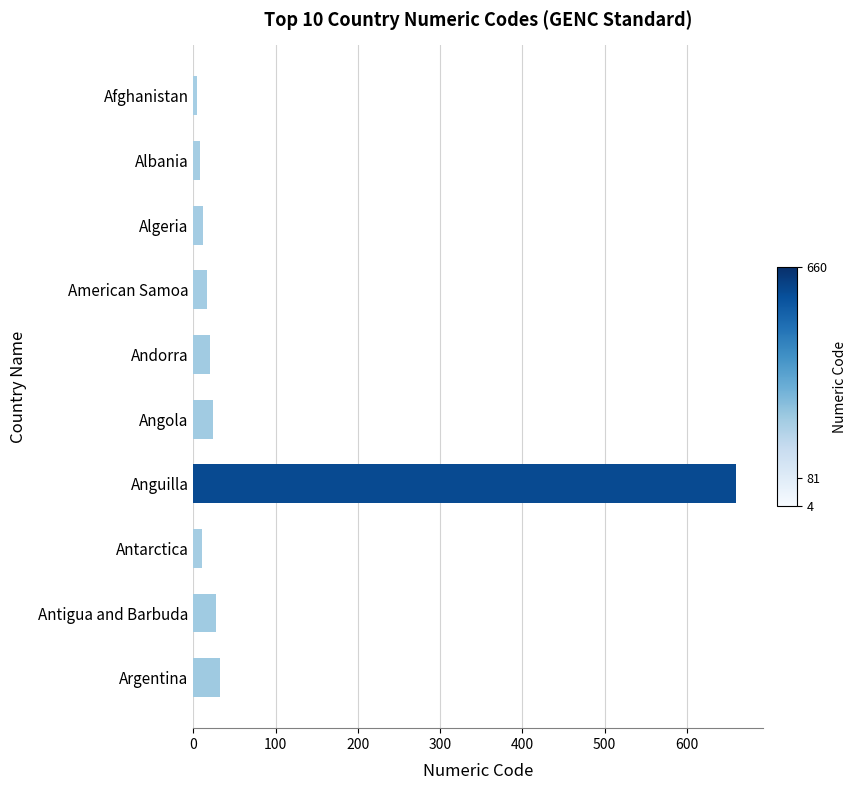

At which category does the chart reach its peak across all series?

Anguilla